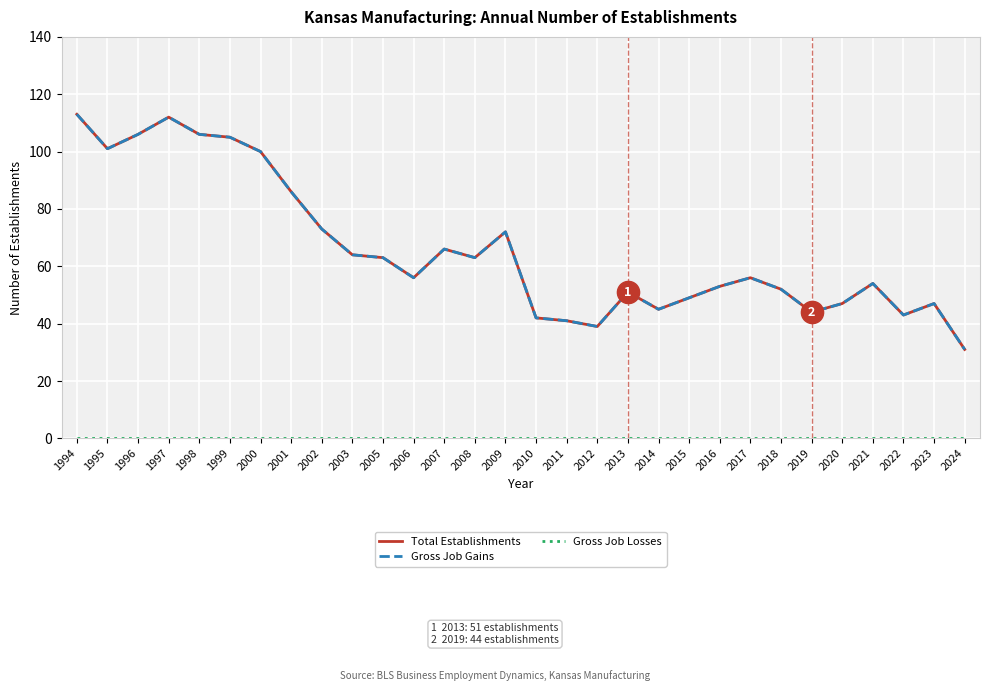

True or false: Total Establishments and Gross Job Gains cross at least once.

False